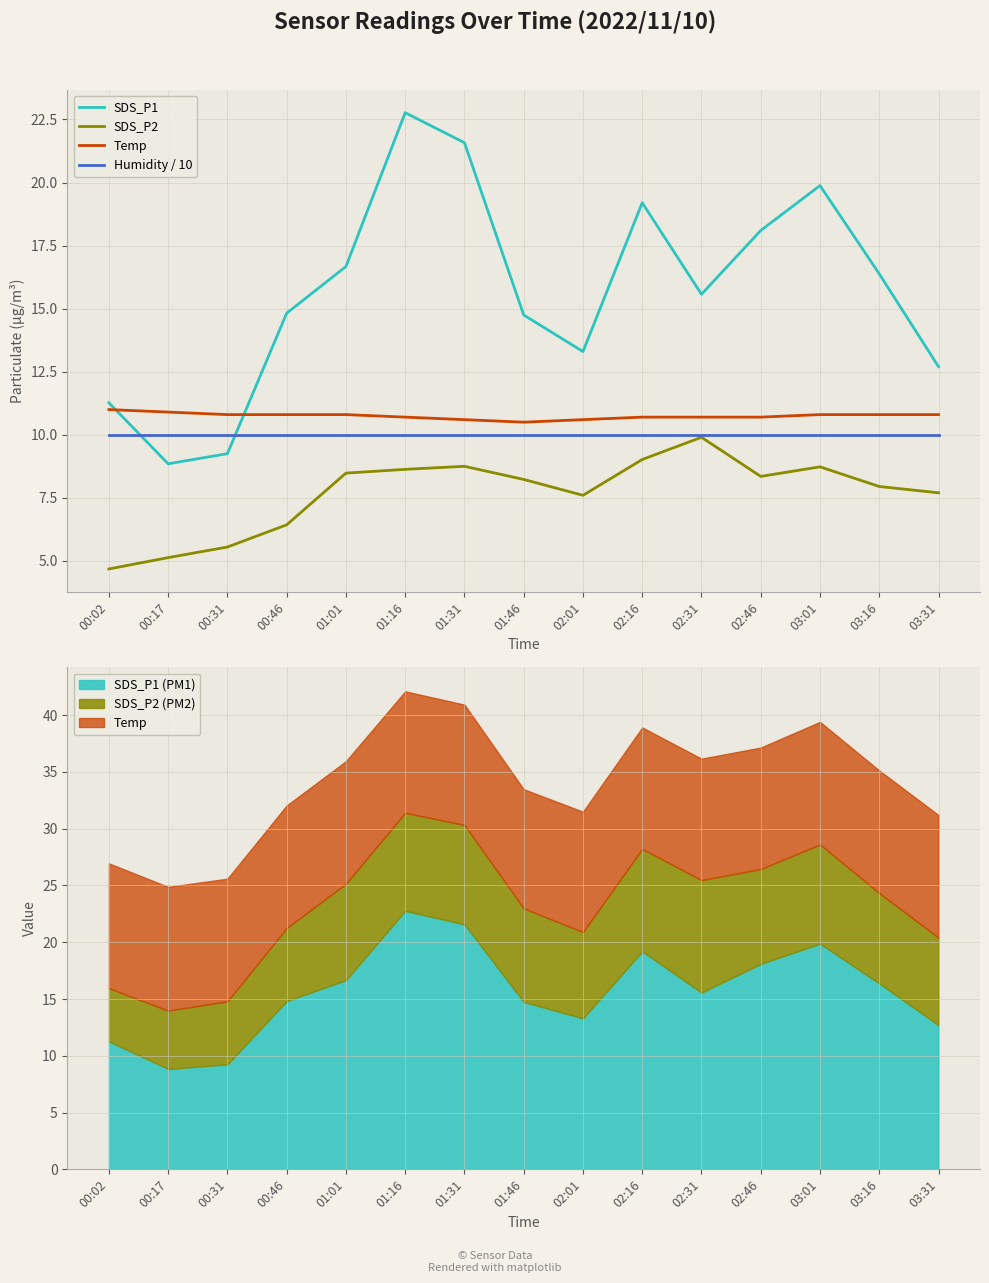

True or false: Humidity / 10 has more than 0 points higher than both neighbors.

False